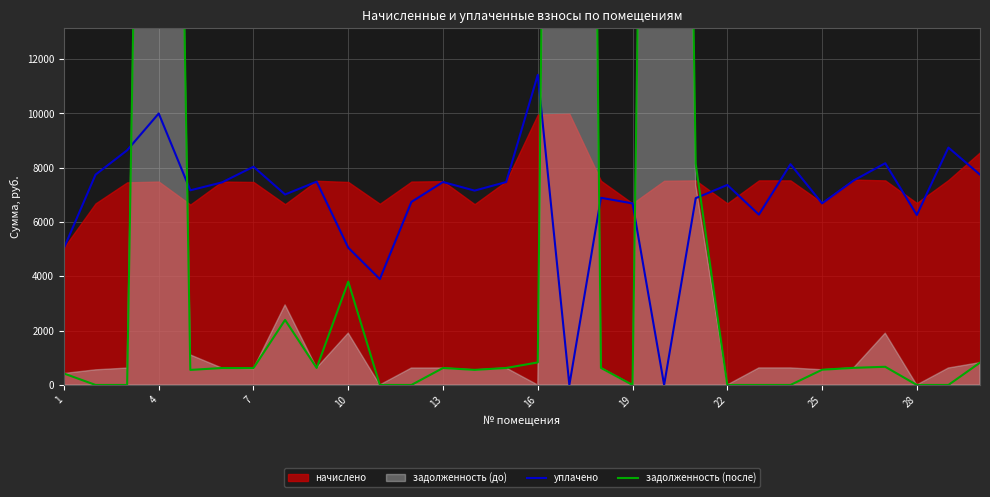

Reading right to left, what are all the values shown in this chart?

уплачено: 7746.1	8744.3	6261.6	8166.8	7531.9	6688.7	8131.6	6274.8	7367.3	6880.4	0.0	6688.1	6893.7	0.0	11424.1	7474.7	7158.5	7474.7	6743.1	3899.9	5057.7	7489.0	7015.9	8038.7	7460.4	7170.2	10000.0	8644.5	7746.8	5045.1
задолженность (после): 822.9	0.0	0.0	669.5	630.3	559.7	0.0	0.0	0.0	8143.2	82441.6	0.0	626.7	109136.7	830.1	625.5	554.9	625.5	0.0	0.0	3805.7	626.7	2395.6	622.2	624.3	553.8	68918.9	0.0	0.0	422.2